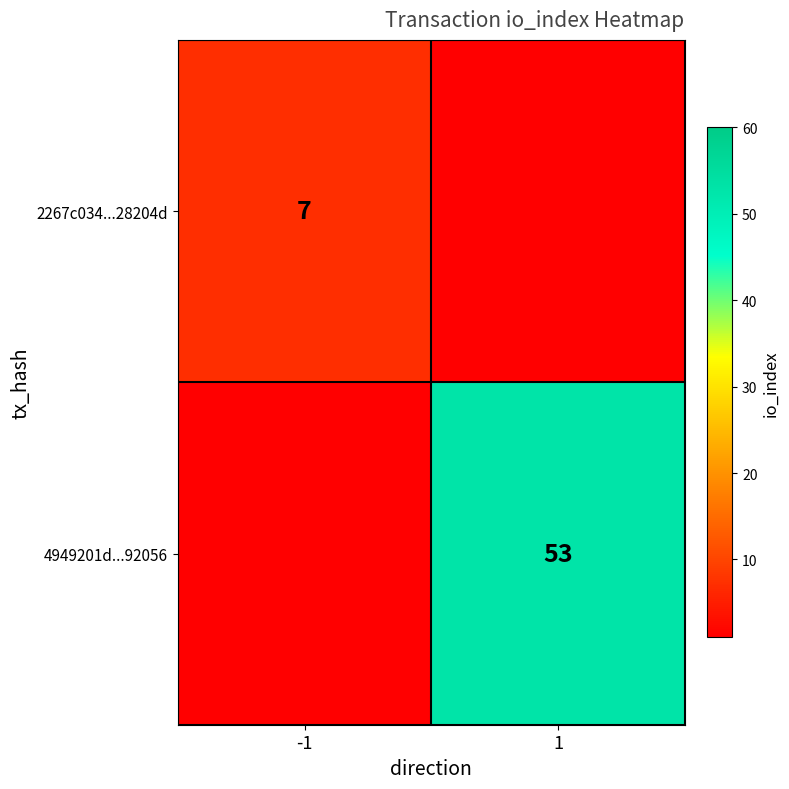

Which has a higher value, -1 or 1?

-1